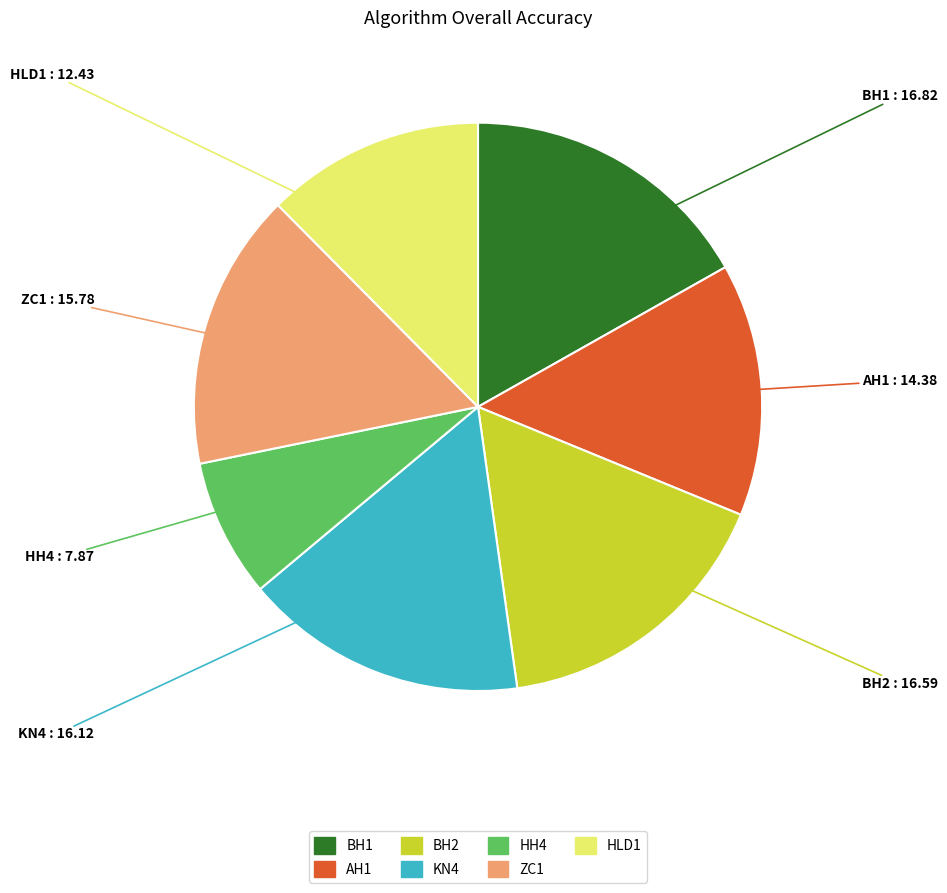

True or false: KN4 accounts for 1% of the total.

False